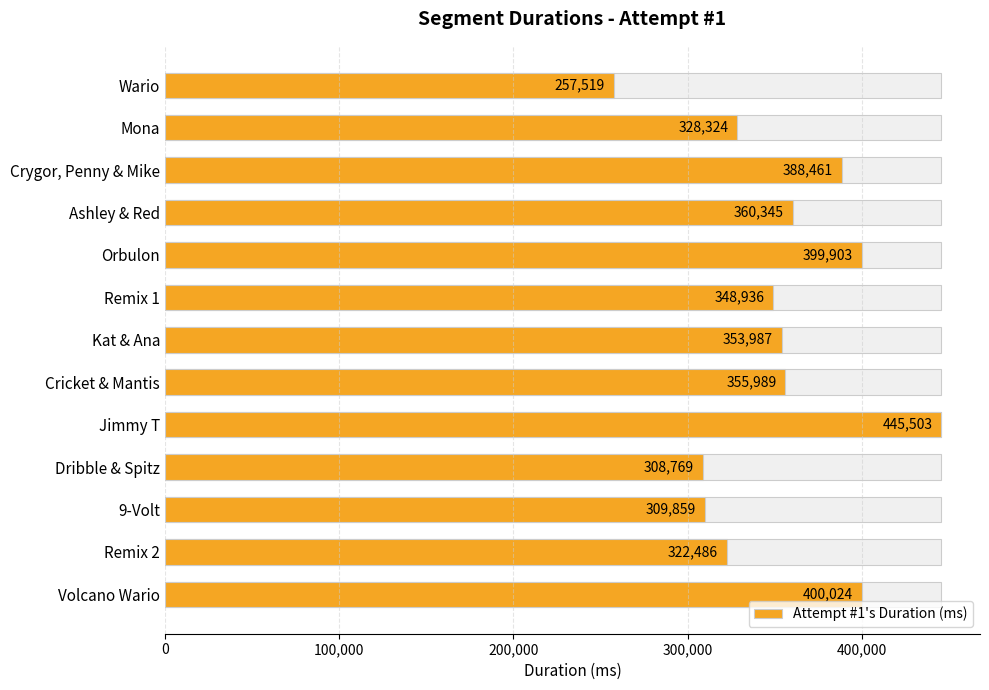

How many categories are shown in the chart?

13